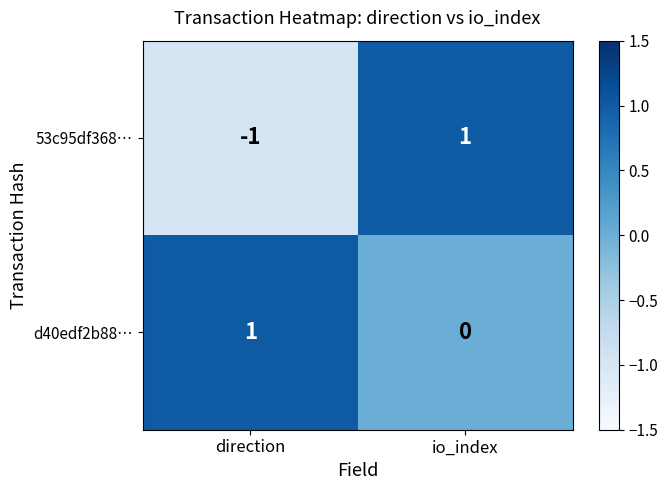

At which label is 53c95df368… closest to 0?

direction